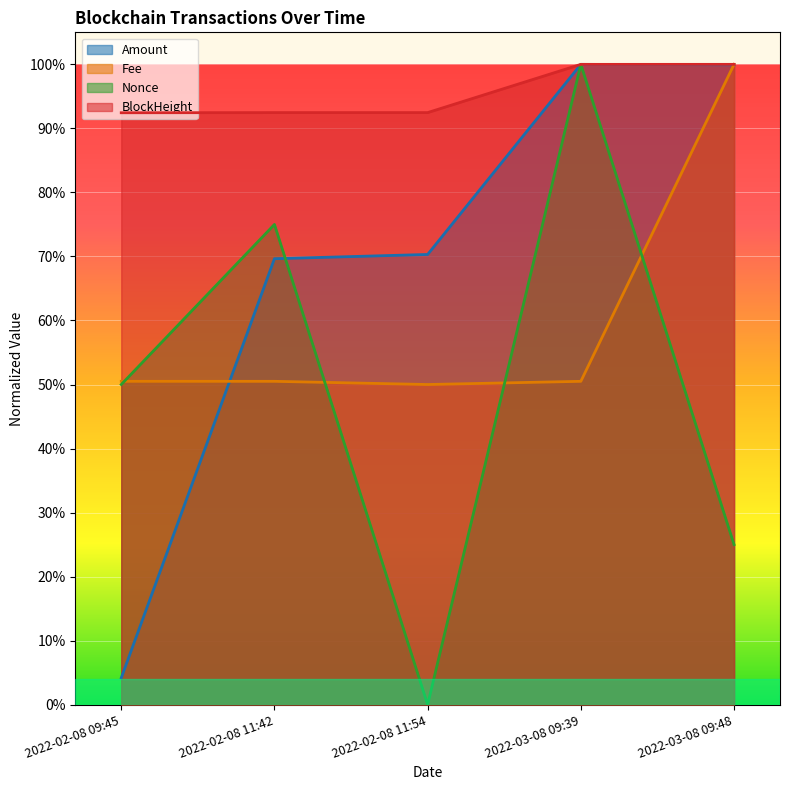

Reading left to right, extract all data points from this chart.

Amount: 2022-02-08 09:45=0.0	2022-02-08 11:42=0.7	2022-02-08 11:54=0.7	2022-03-08 09:39=1.0	2022-03-08 09:48=1.0
Fee: 2022-02-08 09:45=0.5	2022-02-08 11:42=0.5	2022-02-08 11:54=0.5	2022-03-08 09:39=0.5	2022-03-08 09:48=1.0
Nonce: 2022-02-08 09:45=0.5	2022-02-08 11:42=0.8	2022-02-08 11:54=0.0	2022-03-08 09:39=1.0	2022-03-08 09:48=0.2
BlockHeight: 2022-02-08 09:45=0.9	2022-02-08 11:42=0.9	2022-02-08 11:54=0.9	2022-03-08 09:39=1.0	2022-03-08 09:48=1.0